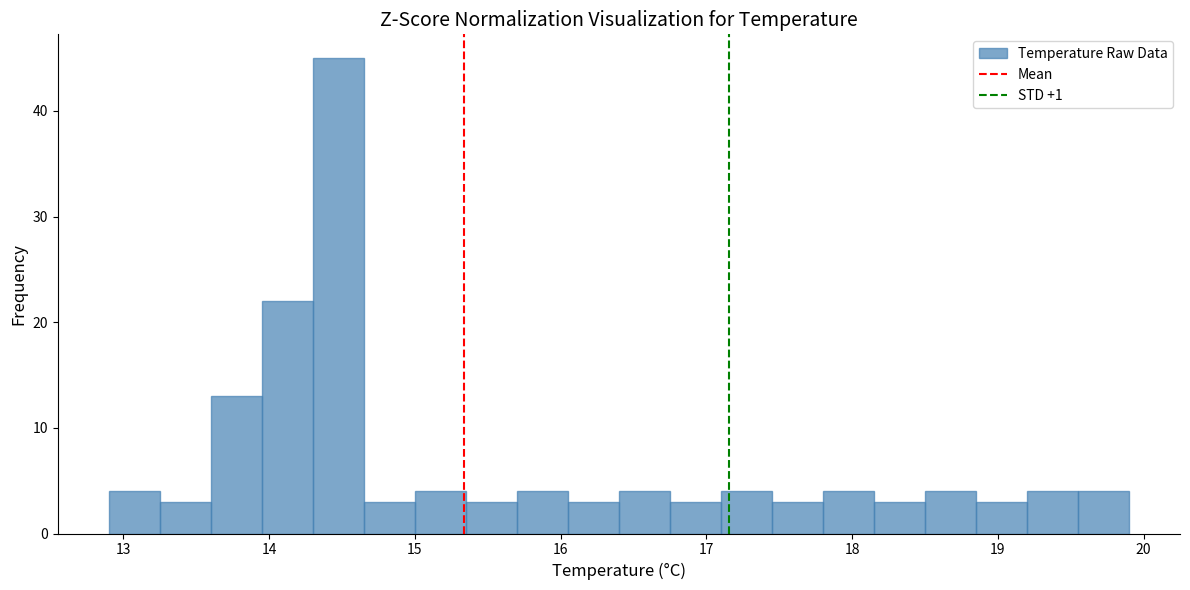

Read against the x-axis, roughly where is the centre of the tallest bar?

14.5